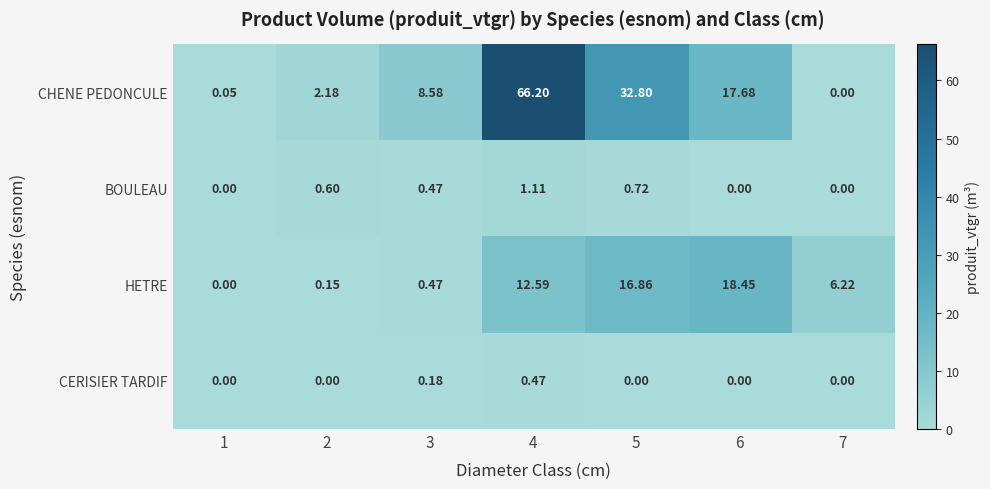

Which series has the largest total across all categories?

CHENE PEDONCULE